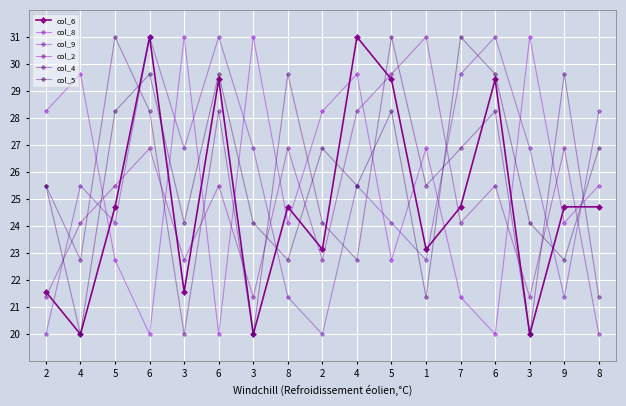

At which label does col_8 reach its peak?

3